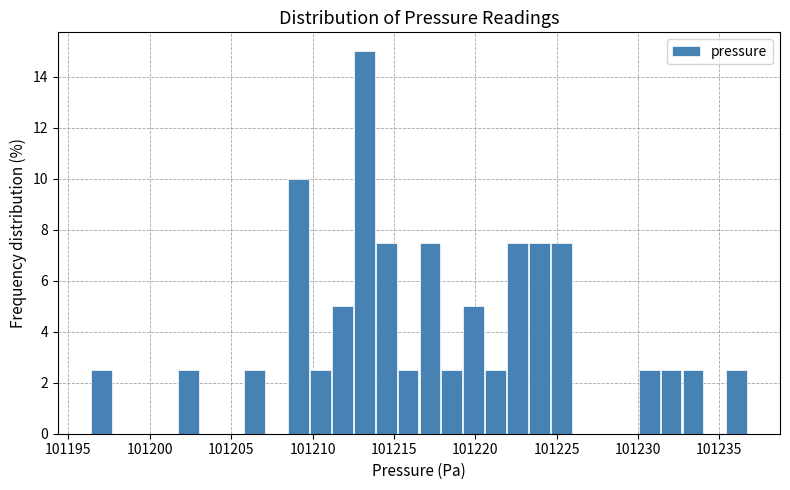

Read against the x-axis, roughly where is the centre of the tallest bar?

101213.0